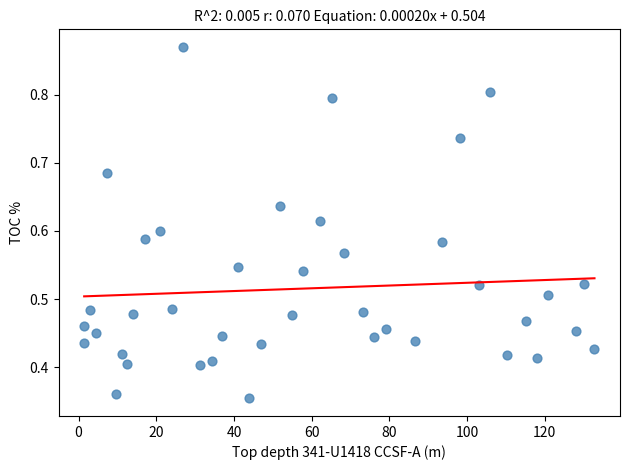

What is the range of X values (max minus min)?

131.3